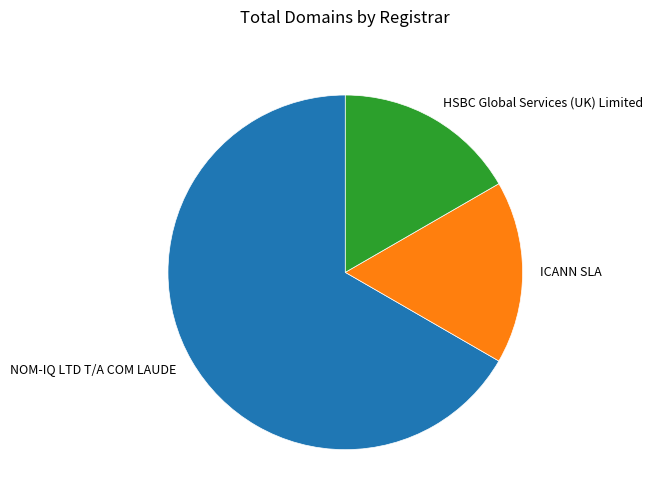

Is HSBC Global Services (UK) Limited the majority of the pie?

No